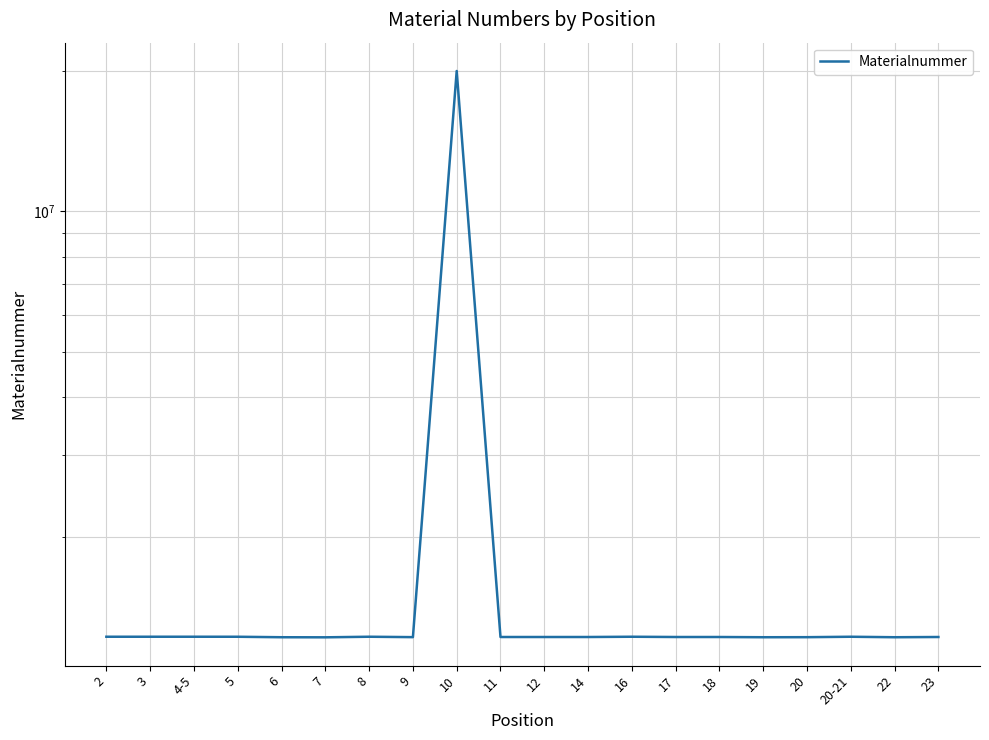

How many categories are shown in the chart?

20